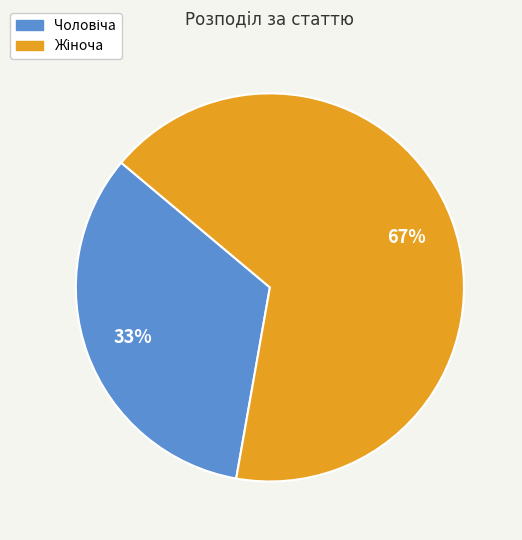

How many slices are in this pie chart?

2